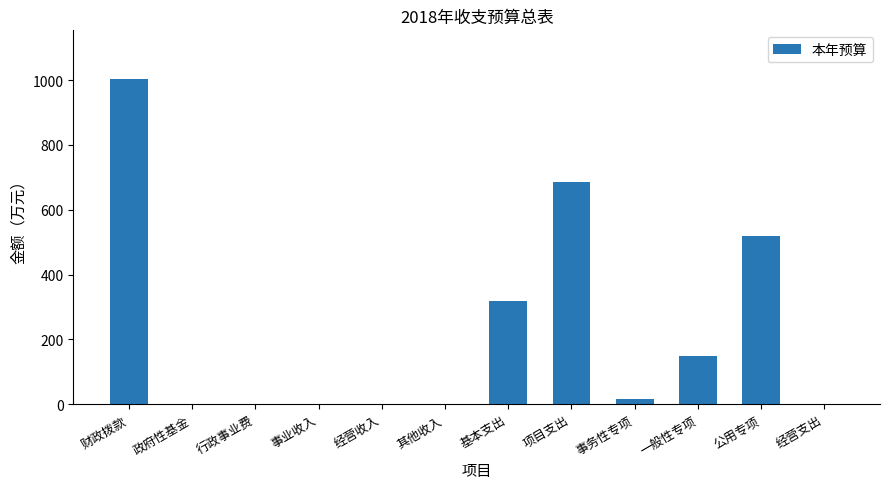

What is the sum of all values?

2690.6